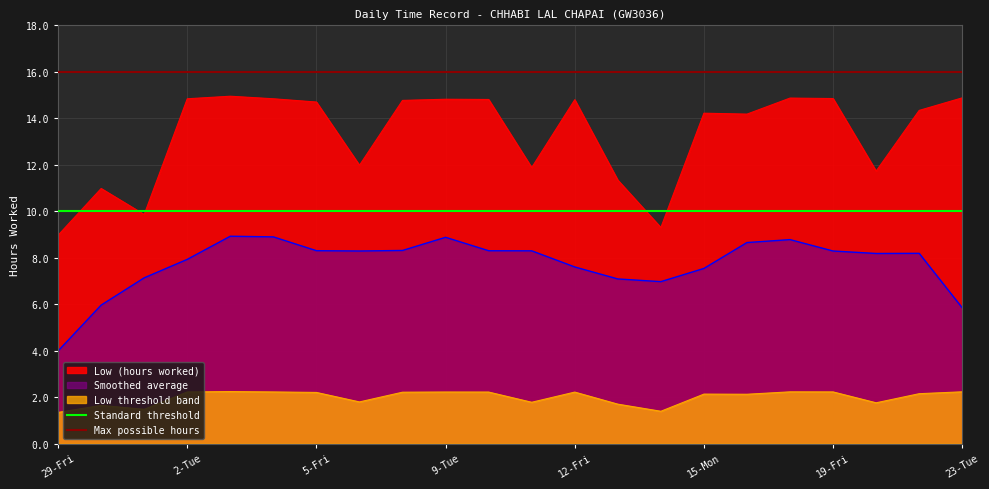

True or false: Max possible hours and Standard threshold cross at least once.

False